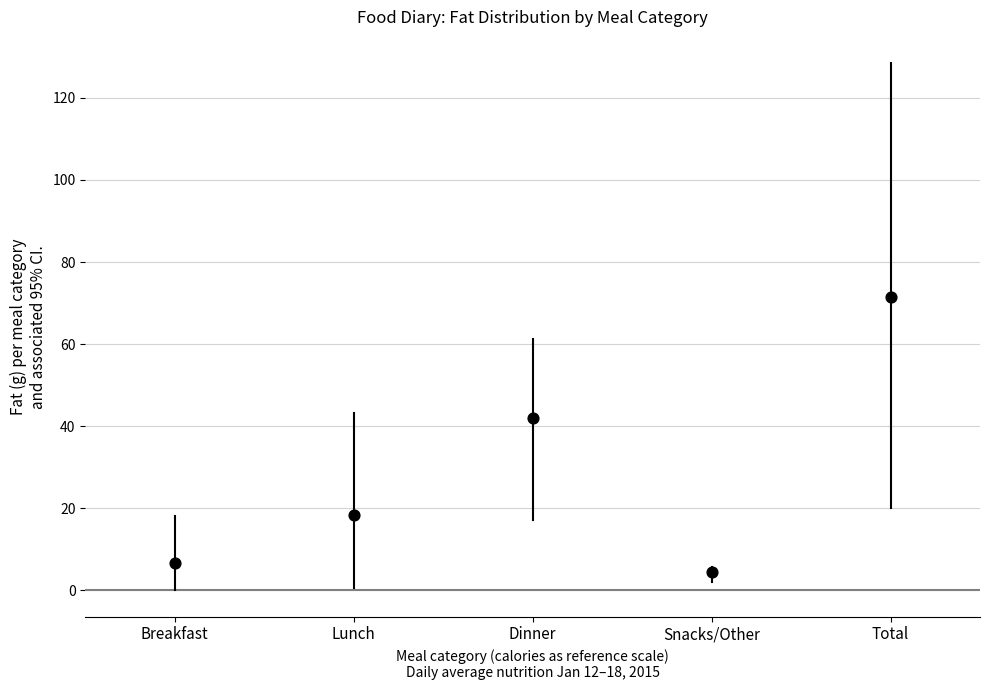

What is the average Y value?

28.6